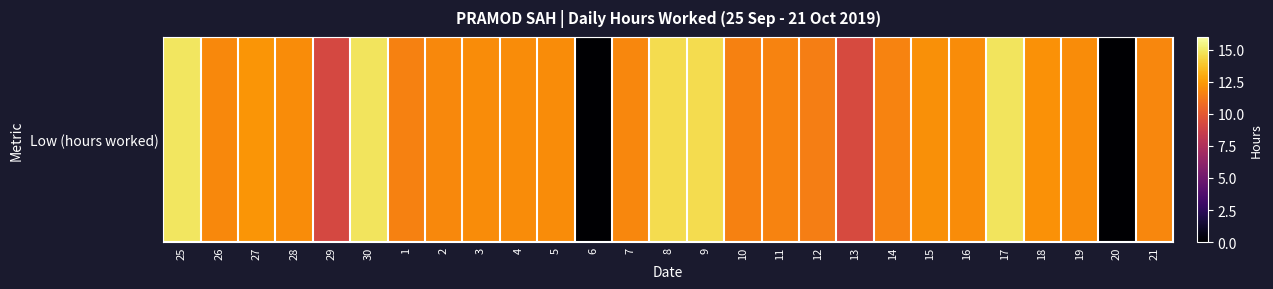

What is the change in value from 4 to 13?

-2.7